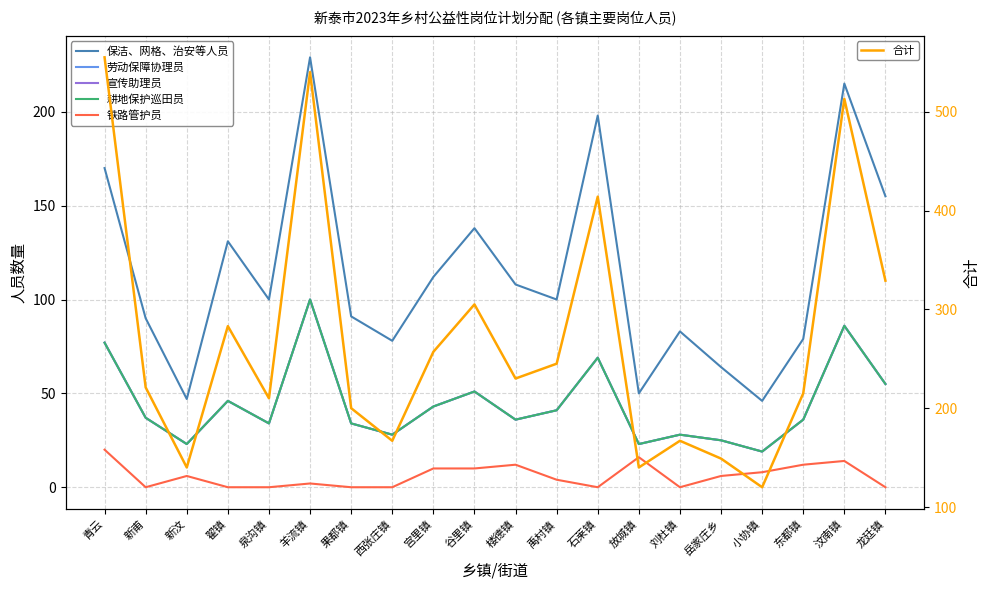

Reading left to right, transcribe all the data shown in this chart.

保洁、网格、治安等人员: 青云=170	新甫=90	新汶=47	翟镇=131	泉沟镇=100	羊流镇=229	果都镇=91	西张庄镇=78	宫里镇=112	谷里镇=138	楼德镇=108	禹村镇=100	石莱镇=198	放城镇=50	刘杜镇=83	岳家庄乡=64	小协镇=46	东都镇=79	汶南镇=215	龙廷镇=155
劳动保障协理员: 青云=77	新甫=37	新汶=23	翟镇=46	泉沟镇=34	羊流镇=100	果都镇=34	西张庄镇=28	宫里镇=43	谷里镇=51	楼德镇=36	禹村镇=41	石莱镇=69	放城镇=23	刘杜镇=28	岳家庄乡=25	小协镇=19	东都镇=36	汶南镇=86	龙廷镇=55
宣传助理员: 青云=77	新甫=37	新汶=23	翟镇=46	泉沟镇=34	羊流镇=100	果都镇=34	西张庄镇=28	宫里镇=43	谷里镇=51	楼德镇=36	禹村镇=41	石莱镇=69	放城镇=23	刘杜镇=28	岳家庄乡=25	小协镇=19	东都镇=36	汶南镇=86	龙廷镇=55
耕地保护巡田员: 青云=77	新甫=37	新汶=23	翟镇=46	泉沟镇=34	羊流镇=100	果都镇=34	西张庄镇=28	宫里镇=43	谷里镇=51	楼德镇=36	禹村镇=41	石莱镇=69	放城镇=23	刘杜镇=28	岳家庄乡=25	小协镇=19	东都镇=36	汶南镇=86	龙廷镇=55
铁路管护员: 青云=20	新甫=0	新汶=6	翟镇=0	泉沟镇=0	羊流镇=2	果都镇=0	西张庄镇=0	宫里镇=10	谷里镇=10	楼德镇=12	禹村镇=4	石莱镇=0	放城镇=16	刘杜镇=0	岳家庄乡=6	小协镇=8	东都镇=12	汶南镇=14	龙廷镇=0
合计: 青云=555	新甫=221	新汶=140	翟镇=283	泉沟镇=210	羊流镇=540	果都镇=200	西张庄镇=167	宫里镇=257	谷里镇=305	楼德镇=230	禹村镇=245	石莱镇=414	放城镇=140	刘杜镇=167	岳家庄乡=149	小协镇=120	东都镇=215	汶南镇=513	龙廷镇=329